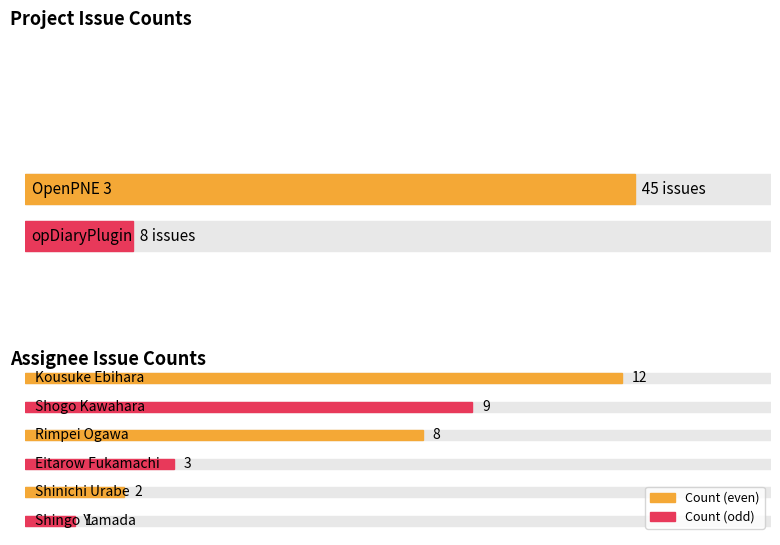

What is the greatest value displayed?

45